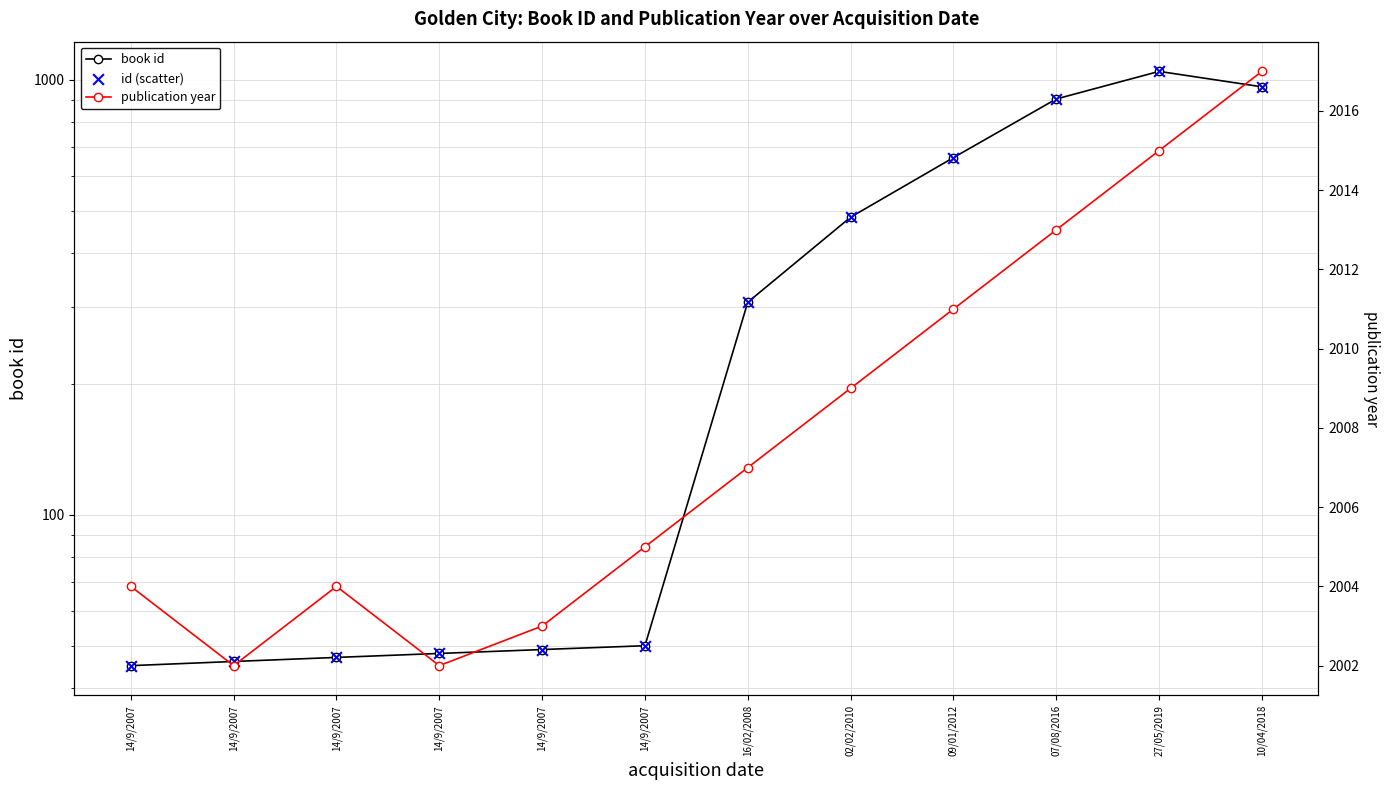

Which series reaches the maximum Y coordinate?

publication year